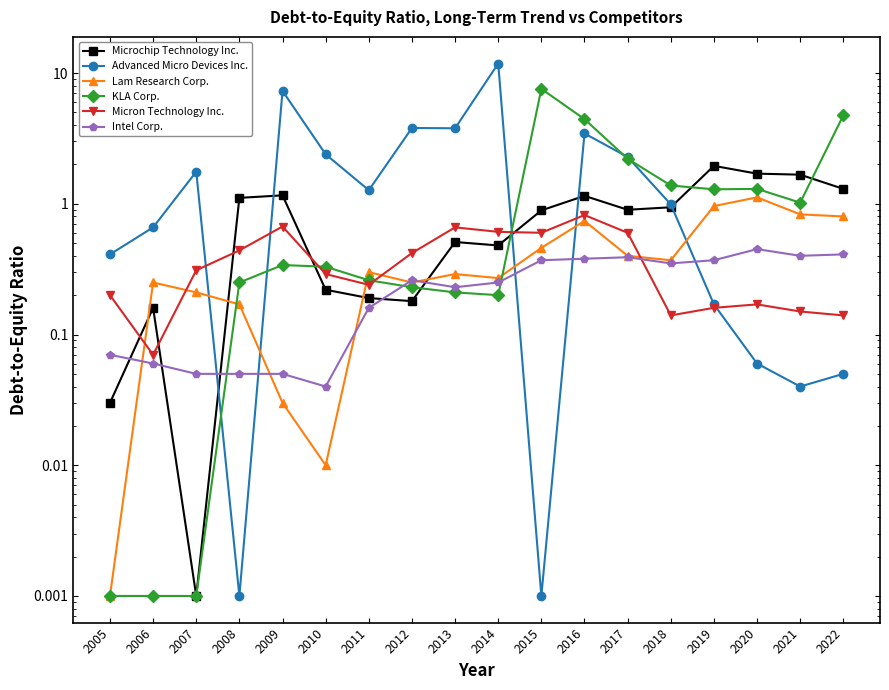

At how many categories does at least one series exceed 8?

1